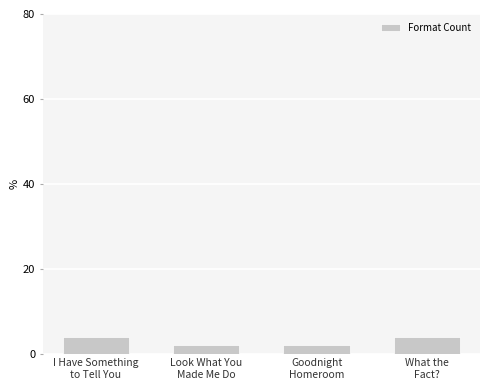

Are the bars horizontal?

No